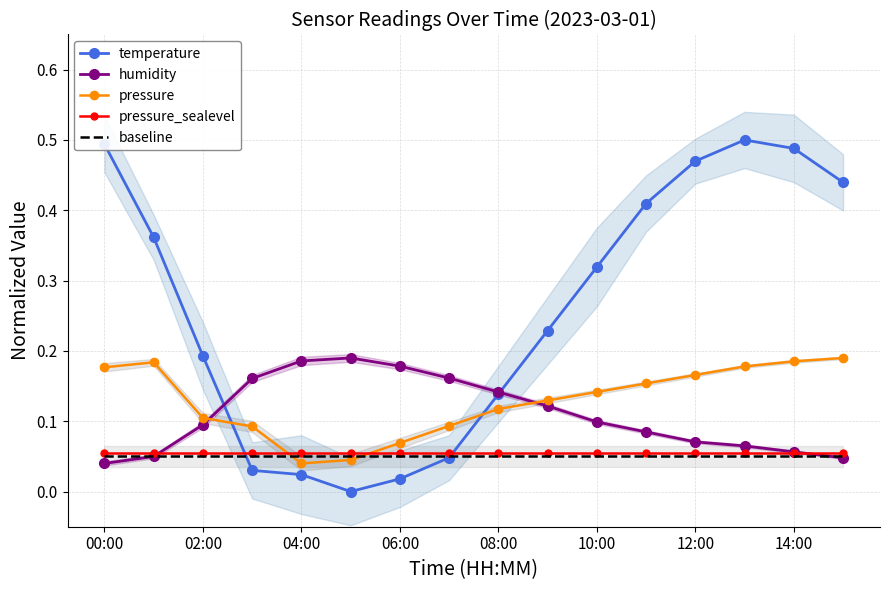

How many distinct data groups are displayed?

5